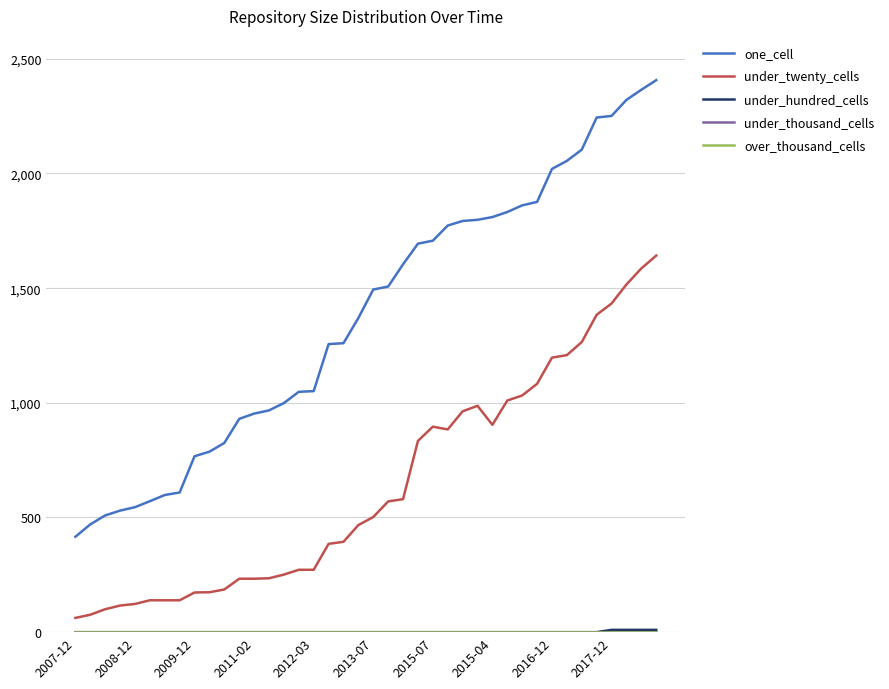

At which label does over_thousand_cells reach its minimum?

2007-12